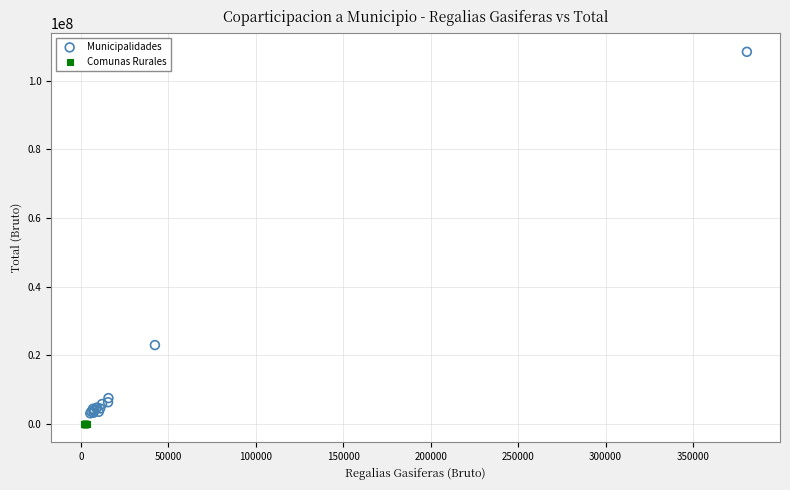

Which series contains the highest Y value?

Municipalidades